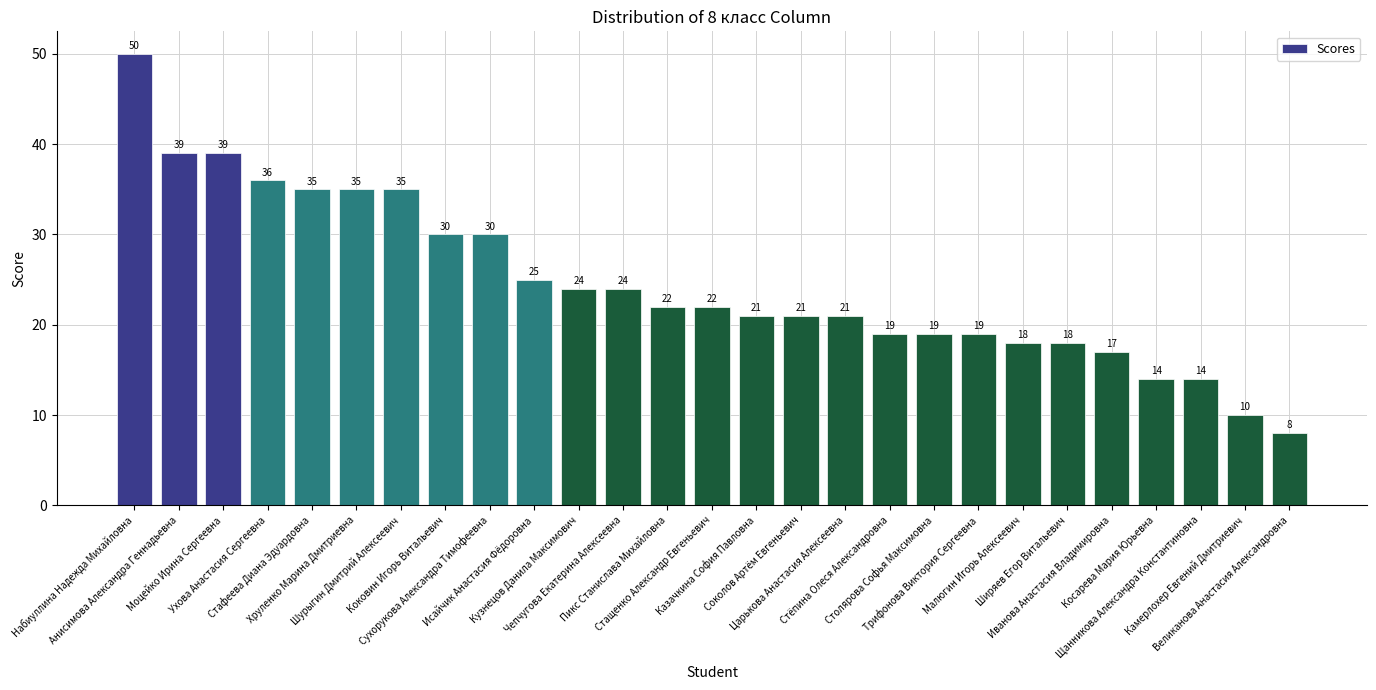

Does the chart contain stacked bars?

No